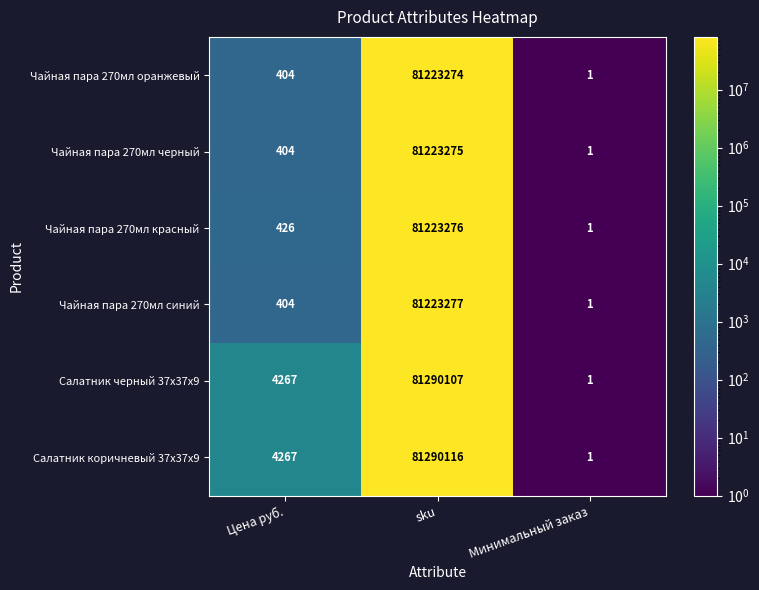

Where is Салатник черный 37х37х9 nearest to the value 40645054?

Цена руб.